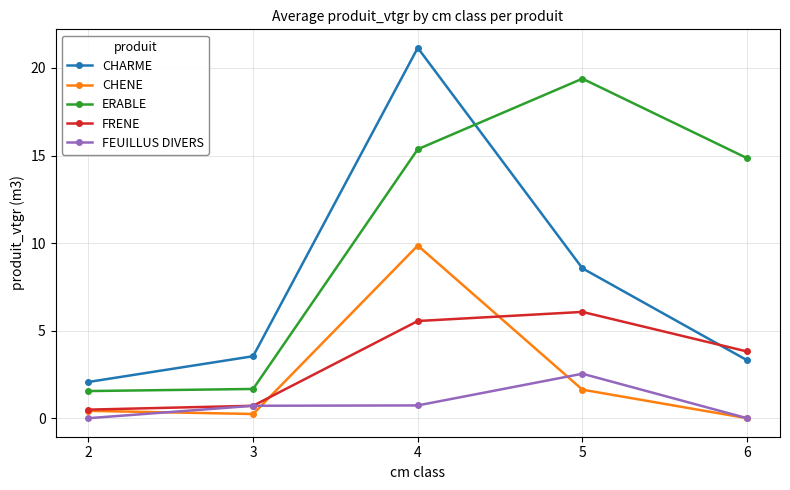

True or false: ERABLE and CHENE intersect in this chart.

False